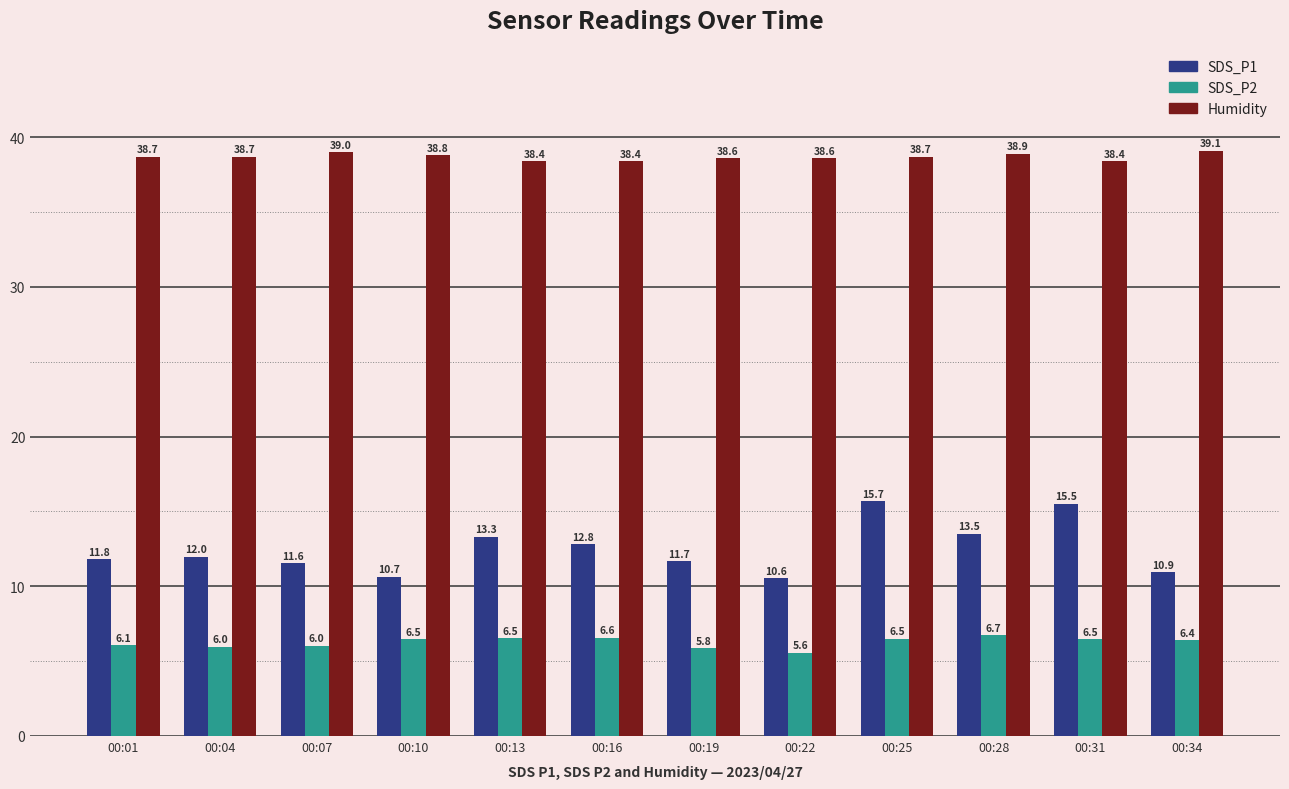

Count the number of data series in this chart.

3